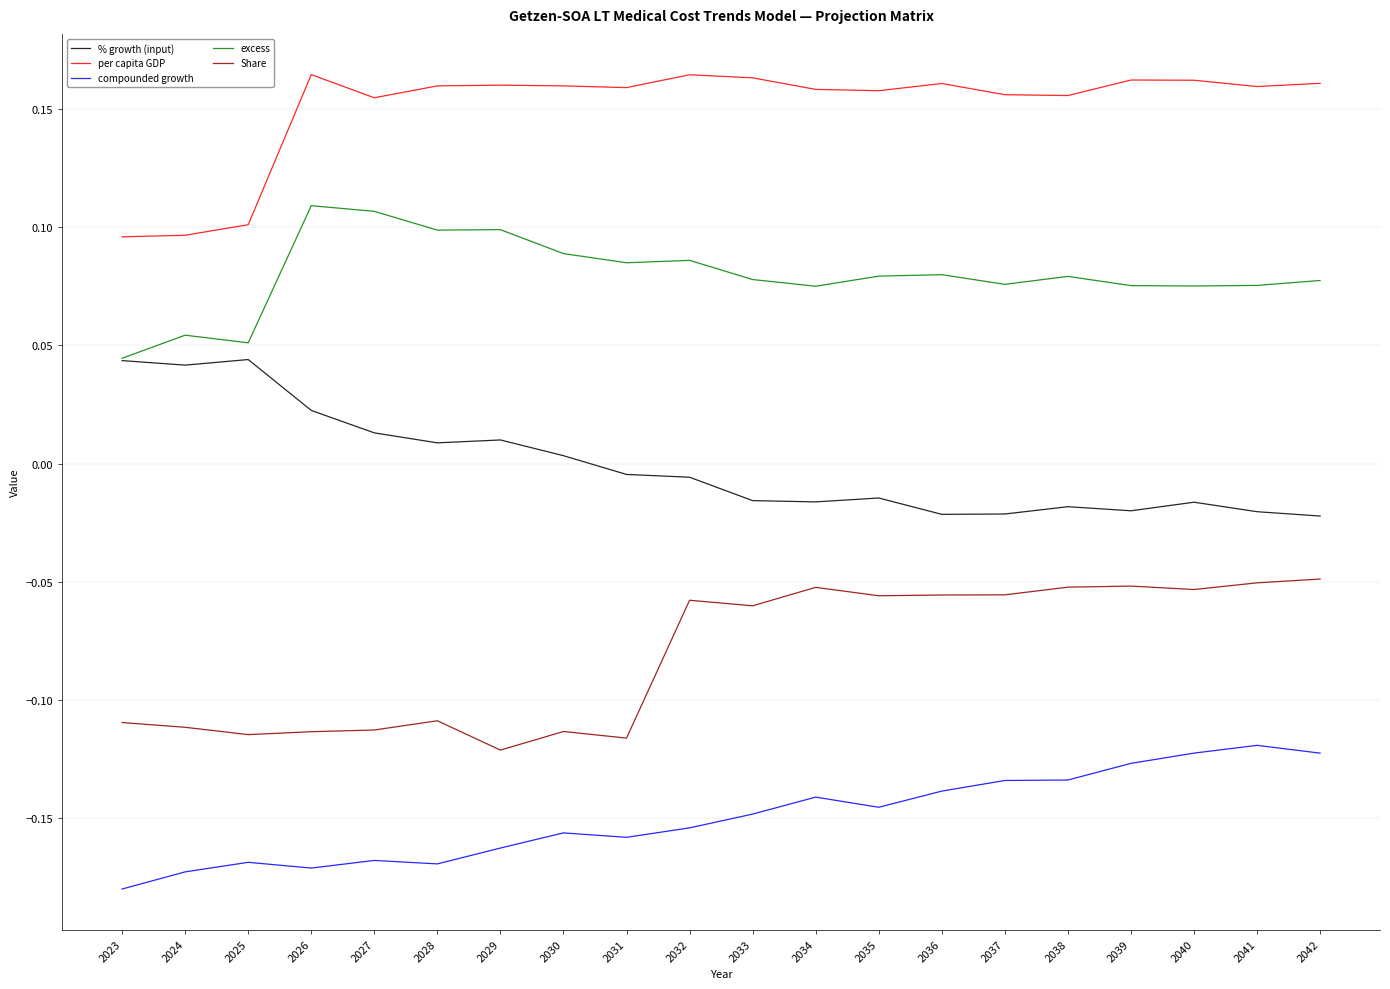

How many distinct data groups are displayed?

5